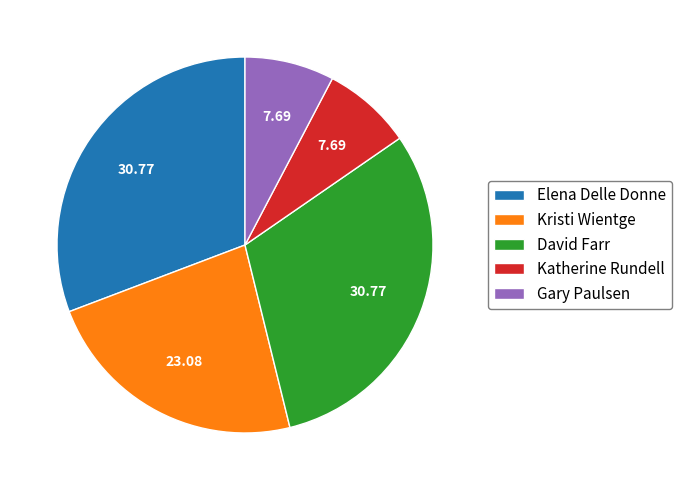

Is there a majority slice in this chart?

No